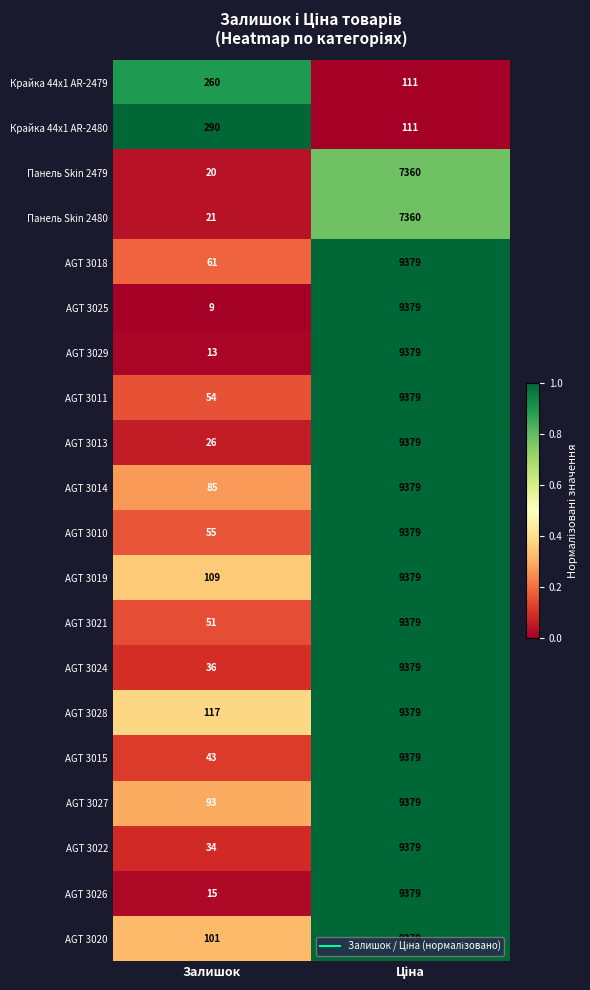

What is the sum of all AGT 3027 values?

9472